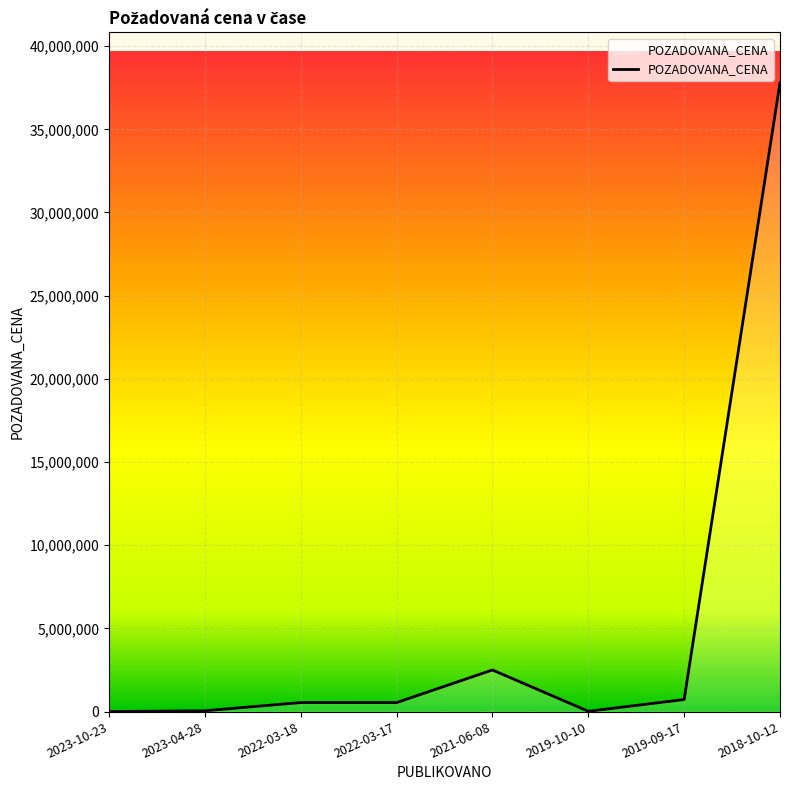

At which label is the value closest to 18901722?

2021-06-08